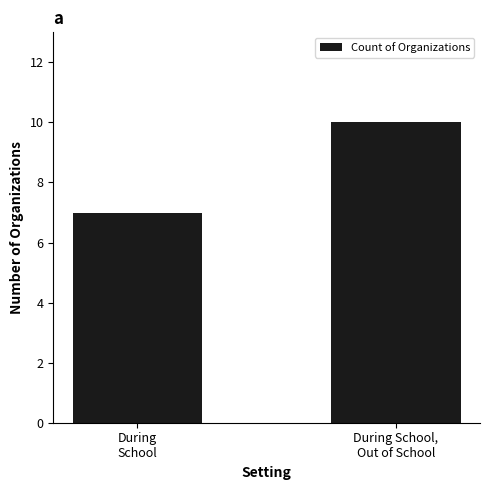

How many bars are there in total?

2